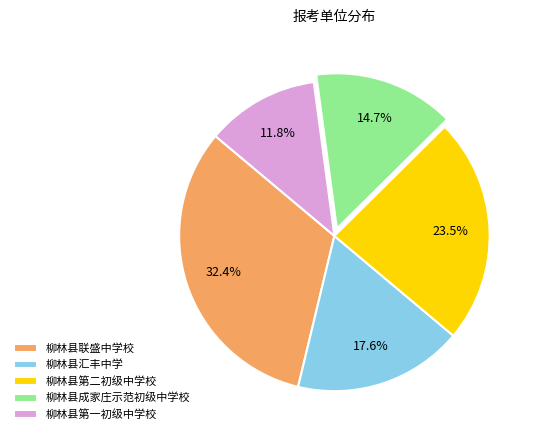

Does any single category account for the majority?

No